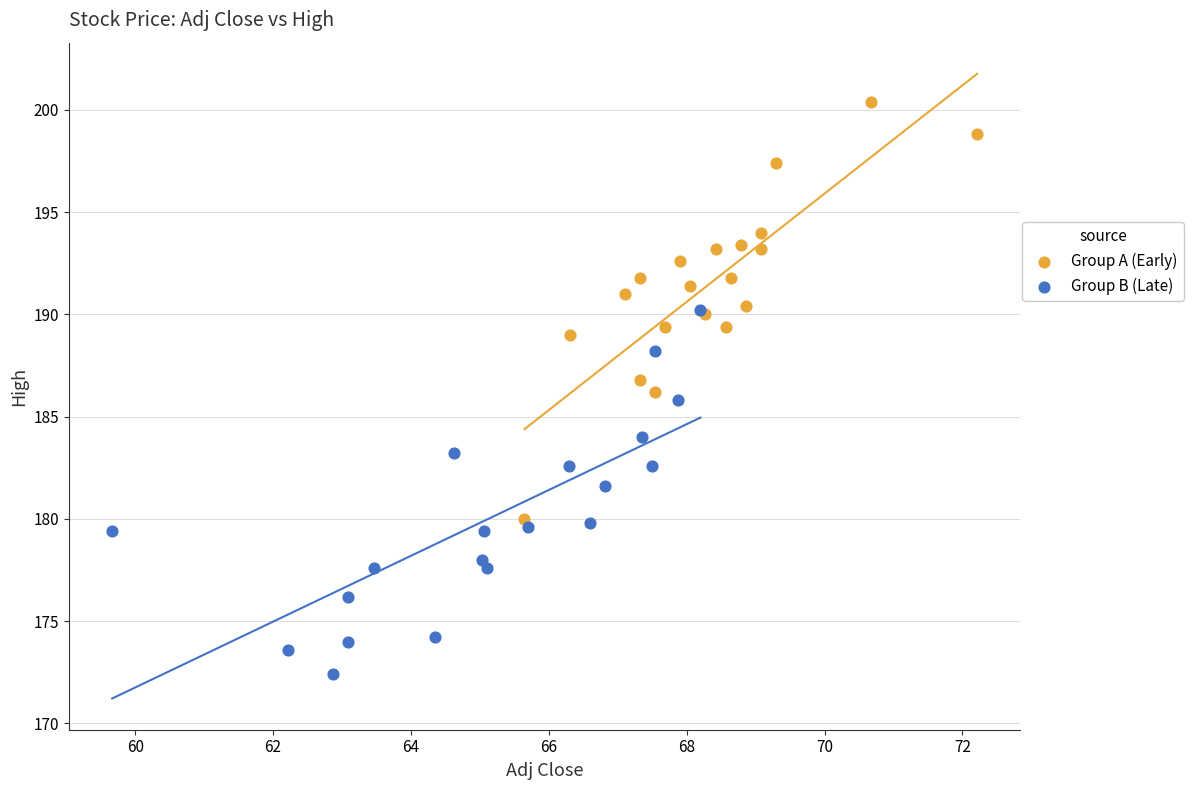

Which series reaches the maximum Y coordinate?

Group A (Early)